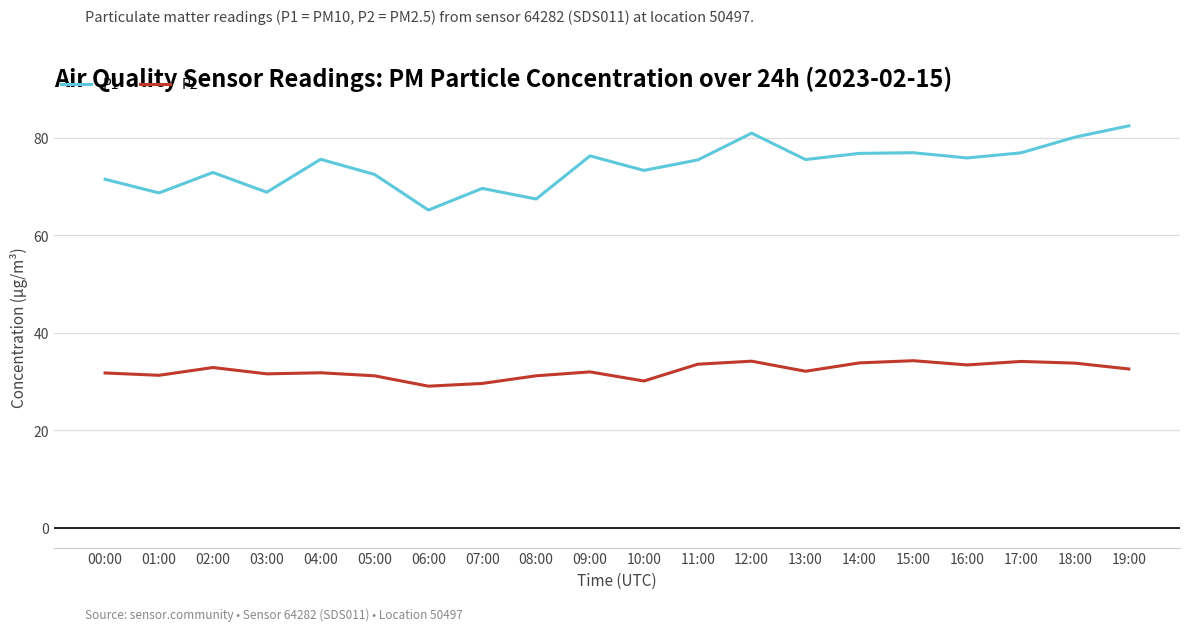

What is the lowest value of the P1 series?

65.2